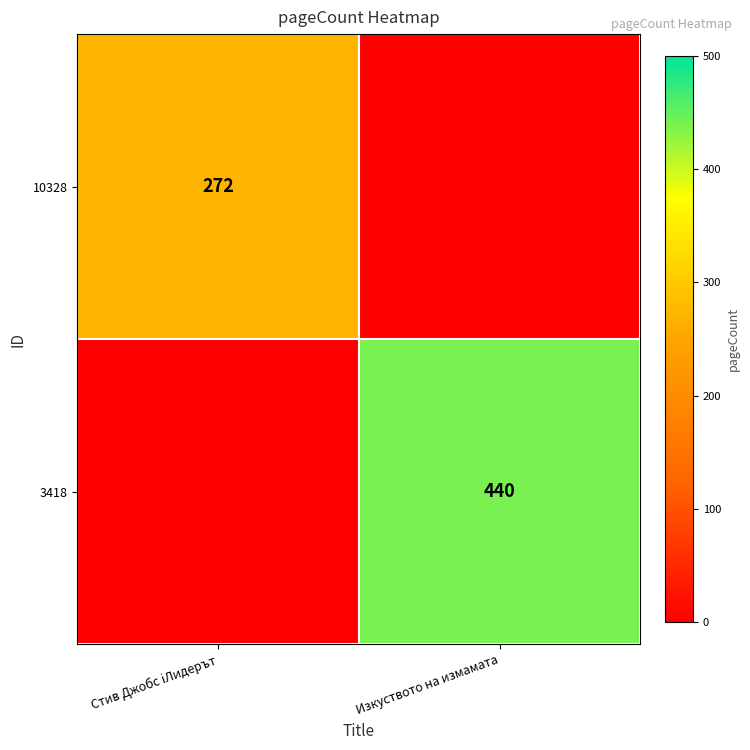

Is it true that 3418 equals 440 at Изкуството на измамата?

True